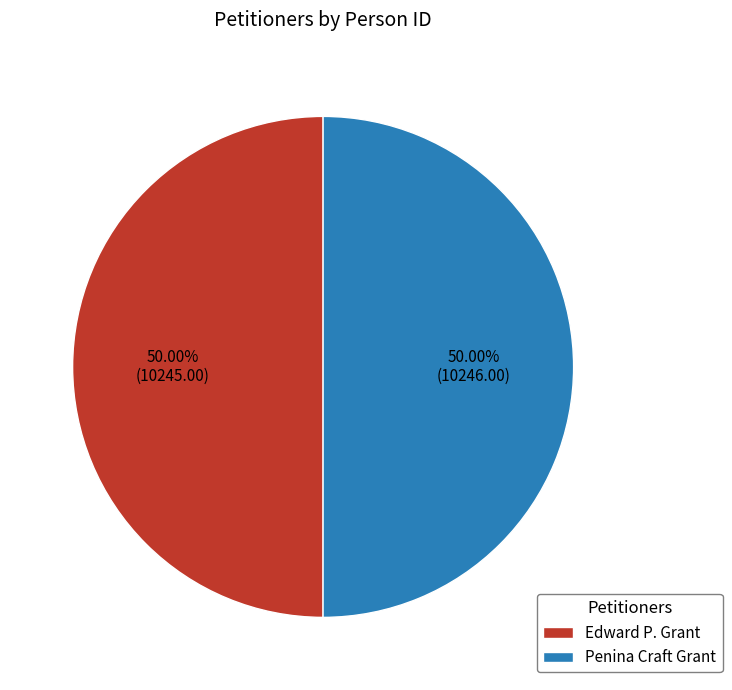

Approximately how many times larger is the value at Edward P. Grant compared to Penina Craft Grant?

1.0